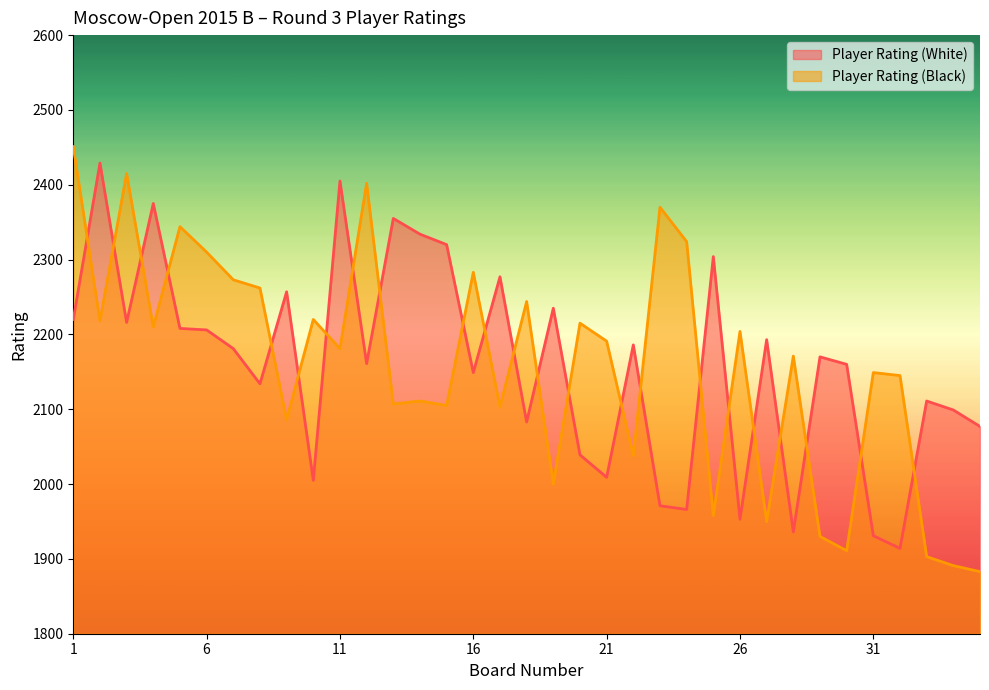

Rank the categories by Player Rating (Black) value from lowest to highest.

35, 34, 33, 30, 29, 27, 25, 19, 22, 9, 17, 15, 13, 14, 32, 31, 28, 11, 21, 26, 4, 20, 2, 10, 18, 8, 7, 16, 6, 24, 5, 23, 12, 3, 1